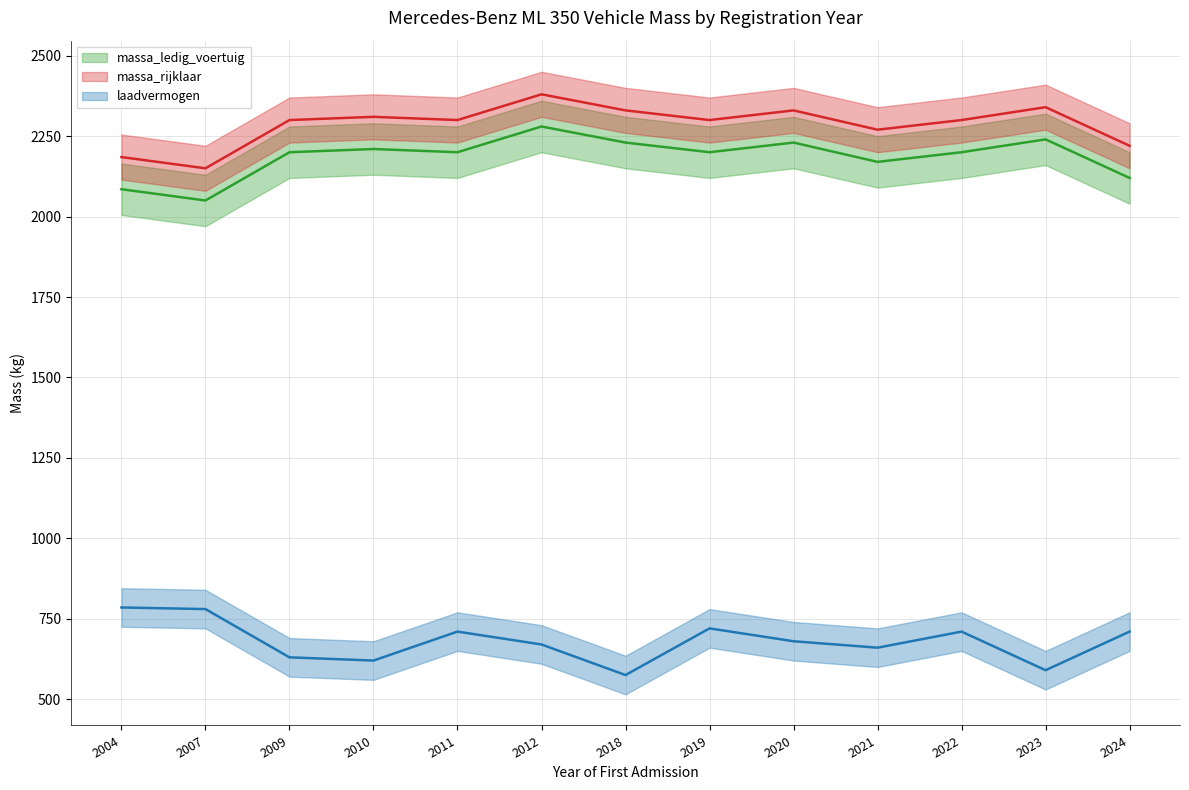

Is the value of massa_rijklaar at 2023 greater than the value of laadvermogen at 2012?

Yes